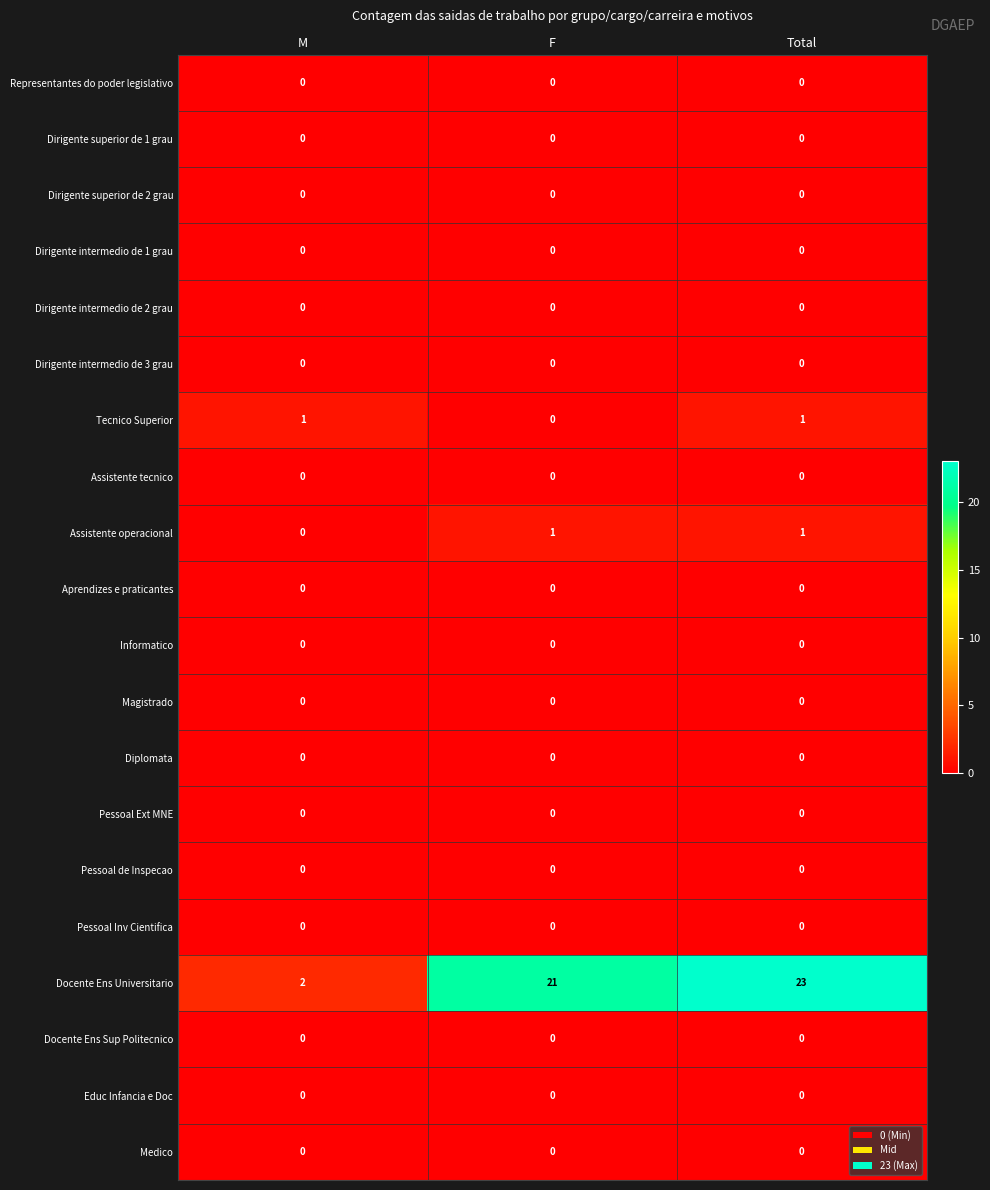

The Docente Ens Sup Politecnico series shows 0 at M. True or false?

True